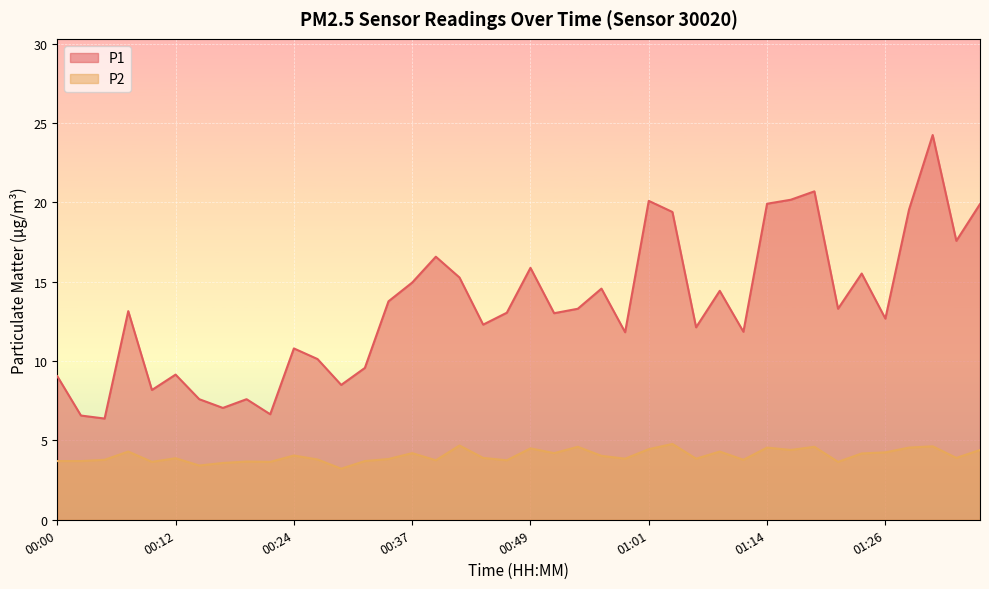

What are all the series names shown in the legend?

P1, P2